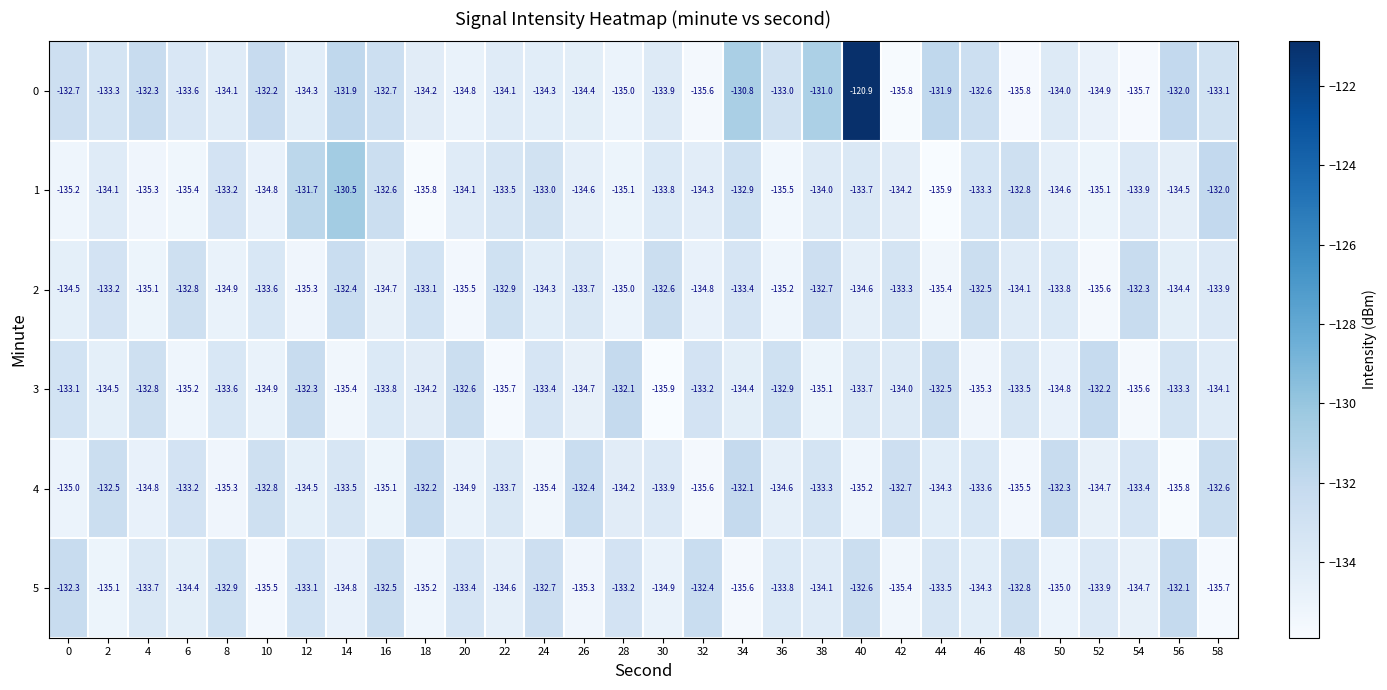

Between 34 and 56, which series saw the biggest shift?

4